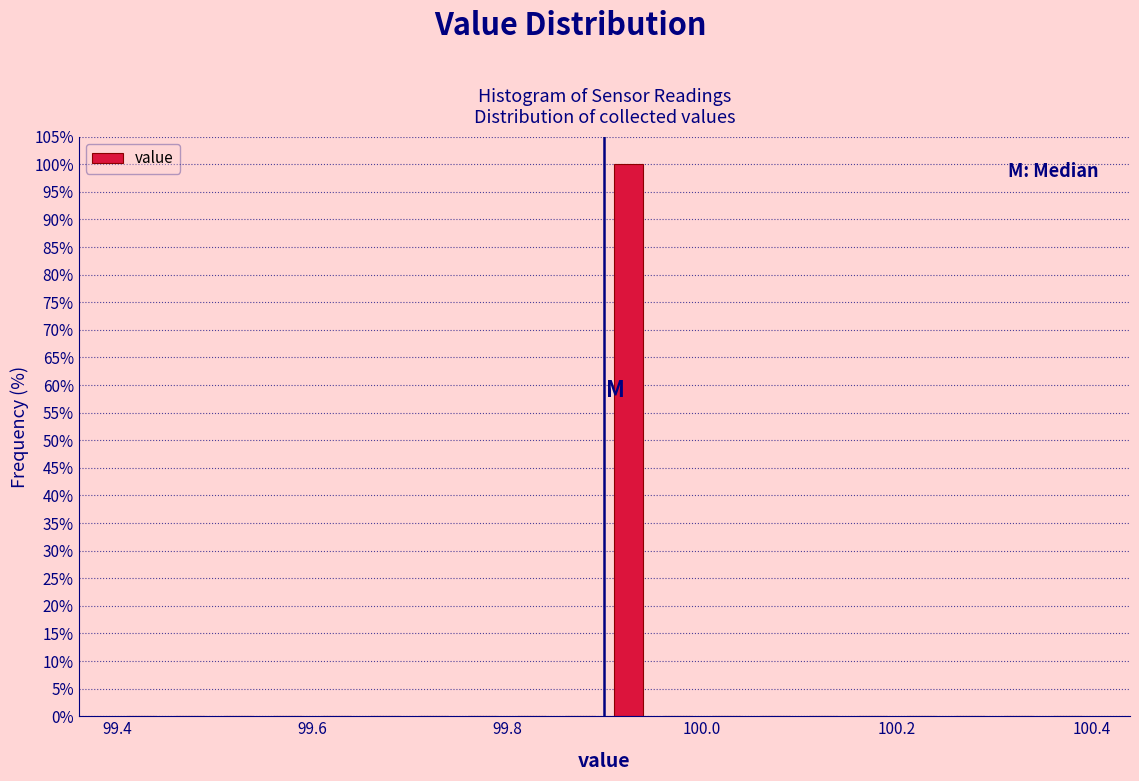

Around what value on the x-axis is the tallest bar? Give the approximate position of its centre, as read against the axis.

99.92